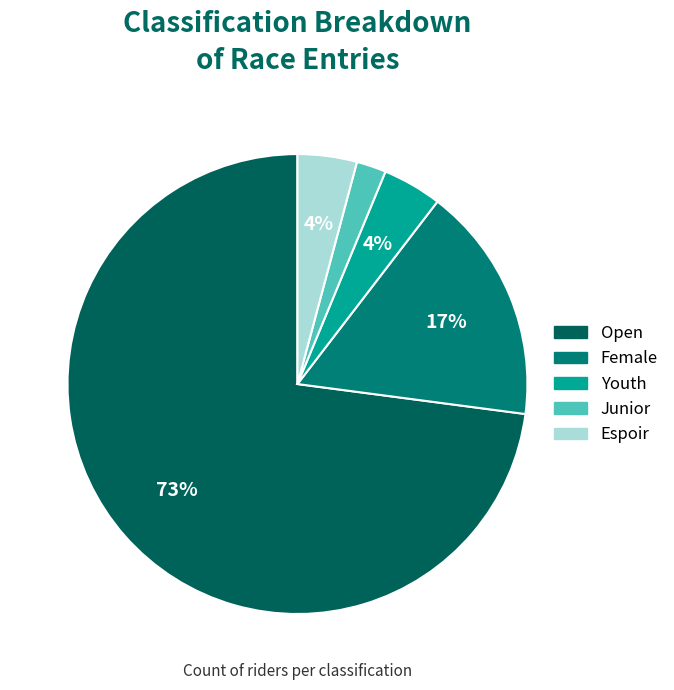

Which has a higher value, Female or Open?

Open